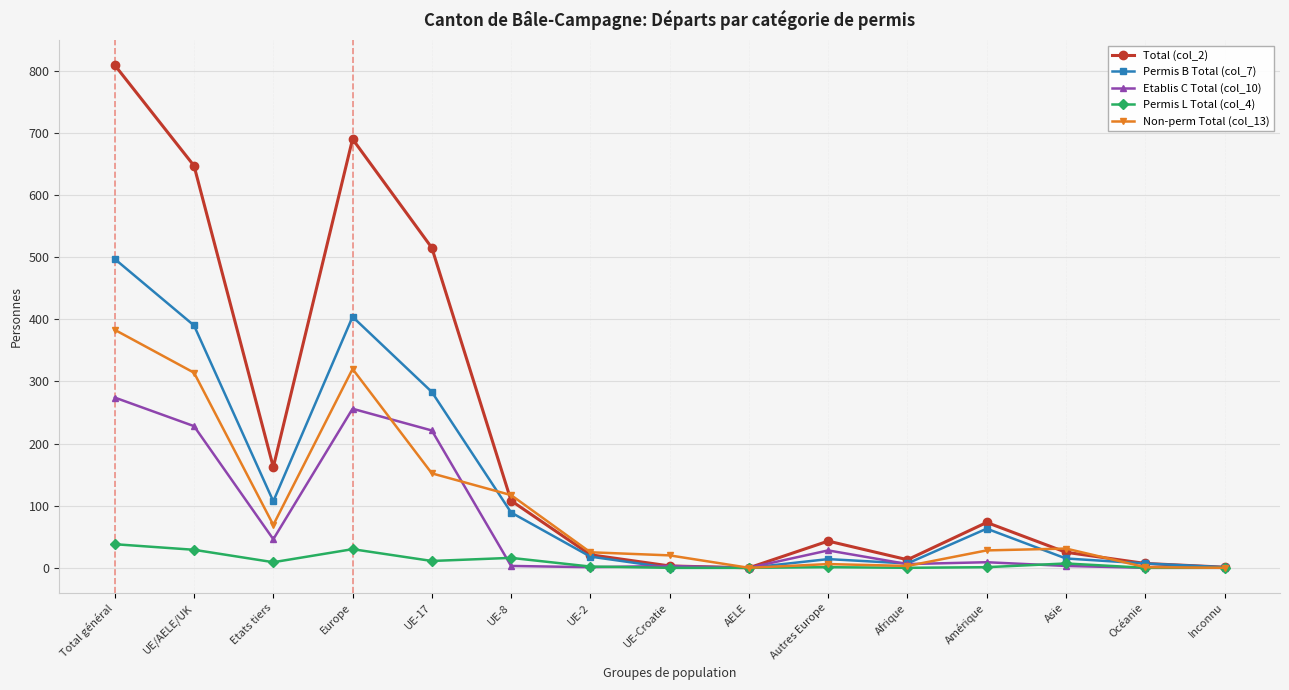

True or false: Non-perm Total (col_13) has more than 1 interior local peaks.

True